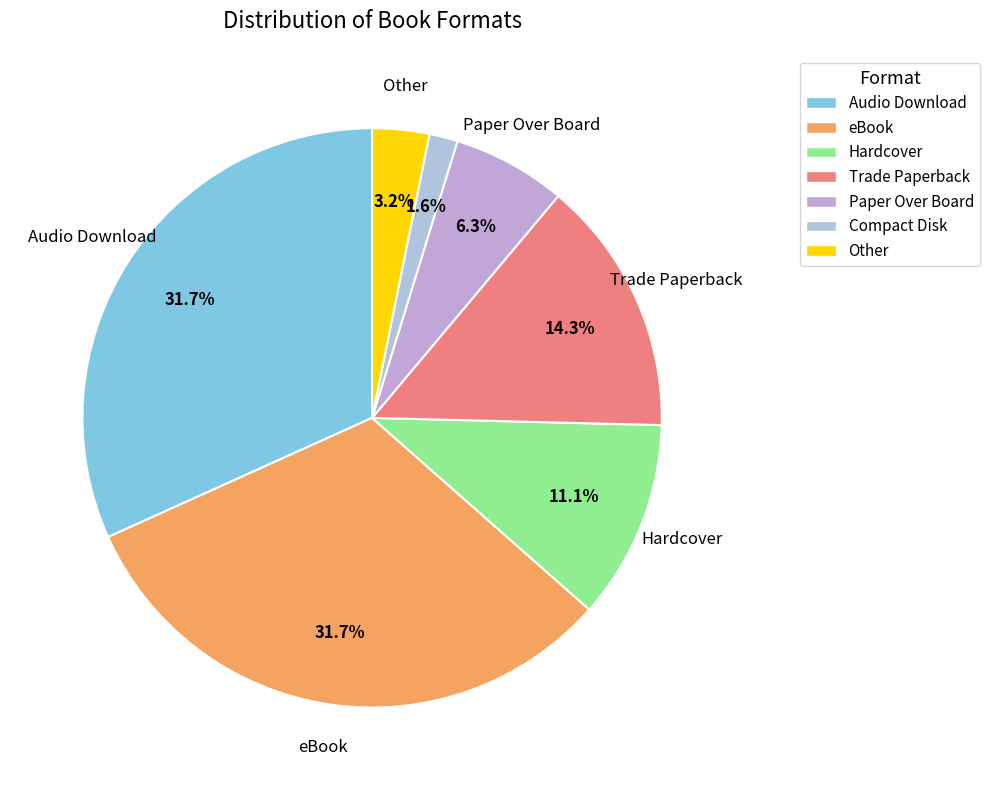

How many slices are in this pie chart?

7